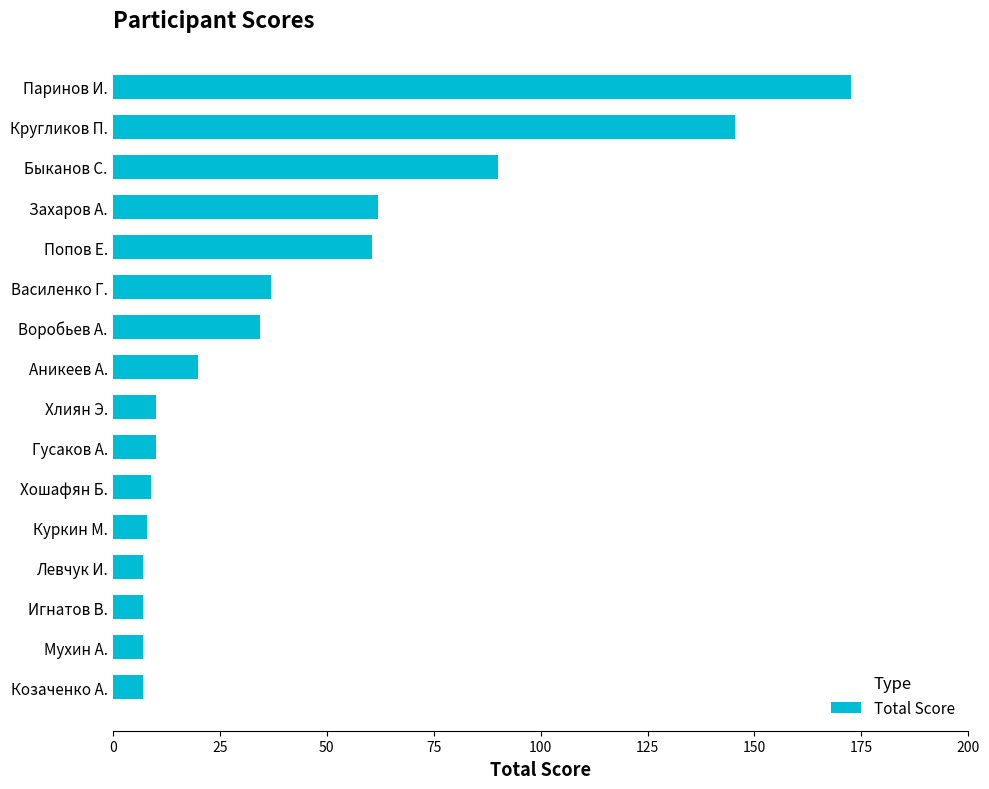

What is the sum of all values?

687.0